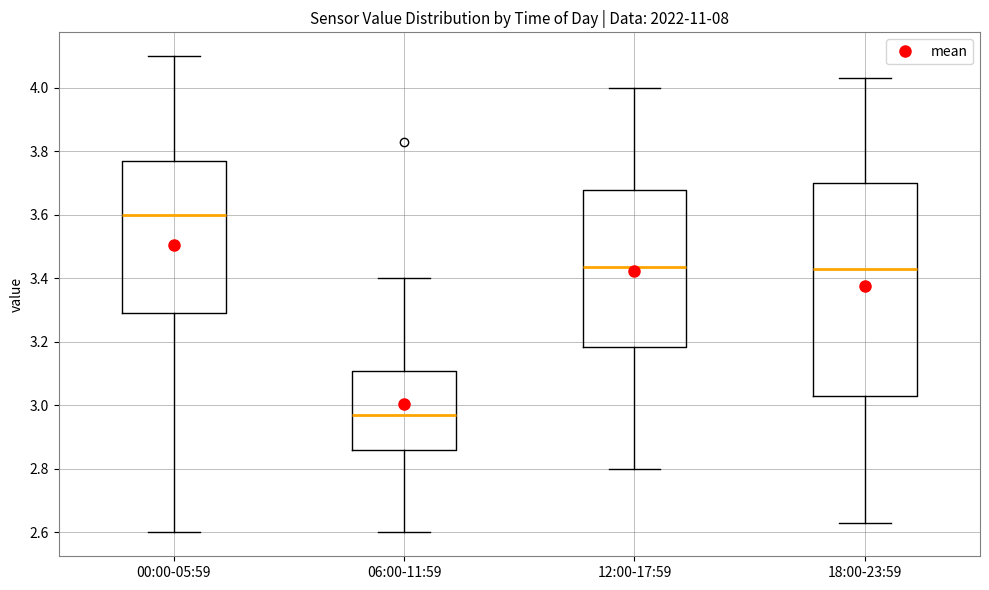

Comparing the boxes themselves (not the whiskers), which one is the tallest?

18:00-23:59